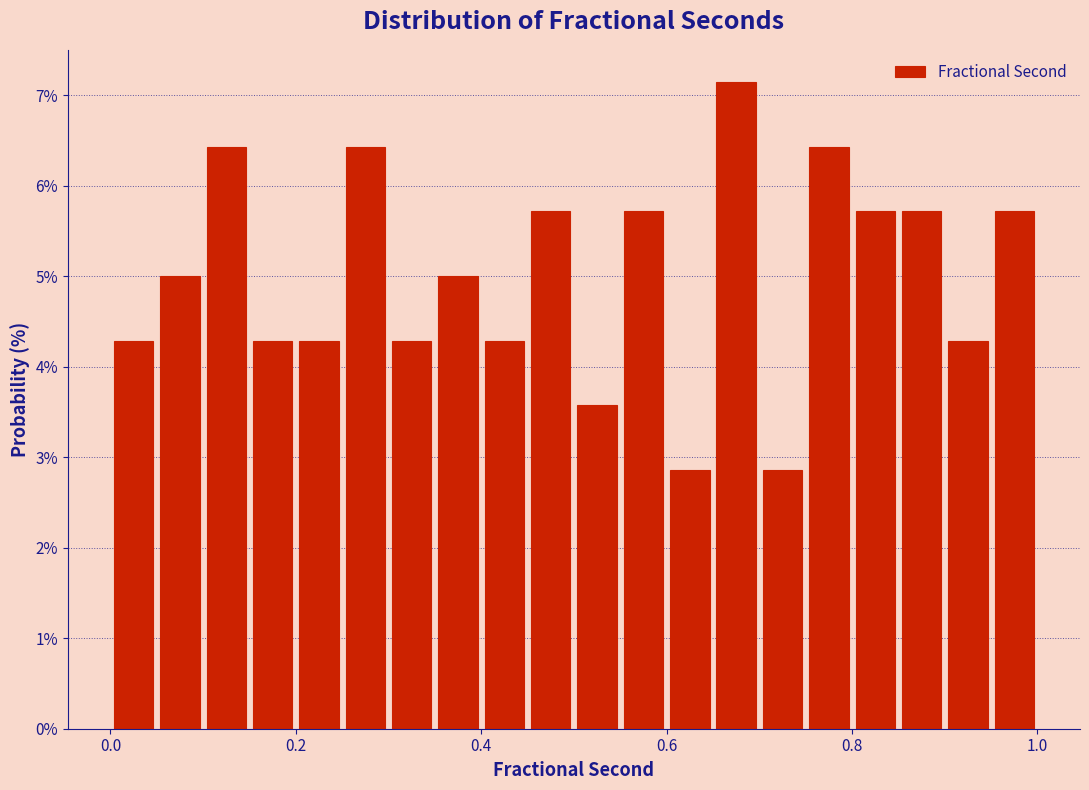

Read against the x-axis, roughly where is the centre of the tallest bar?

0.68